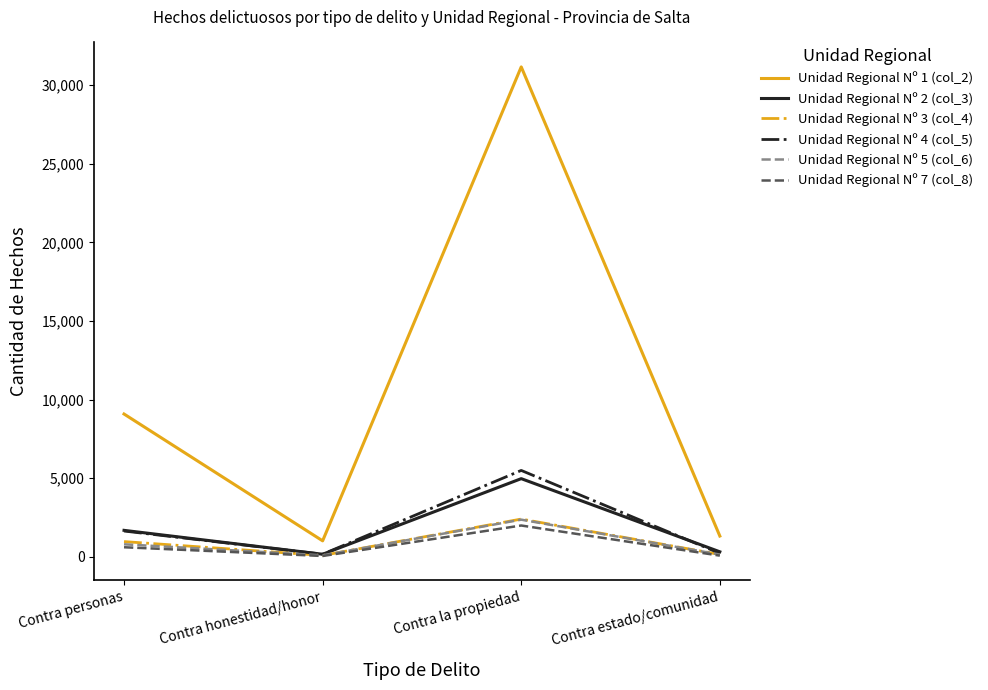

What is the maximum value shown in the chart?

31159